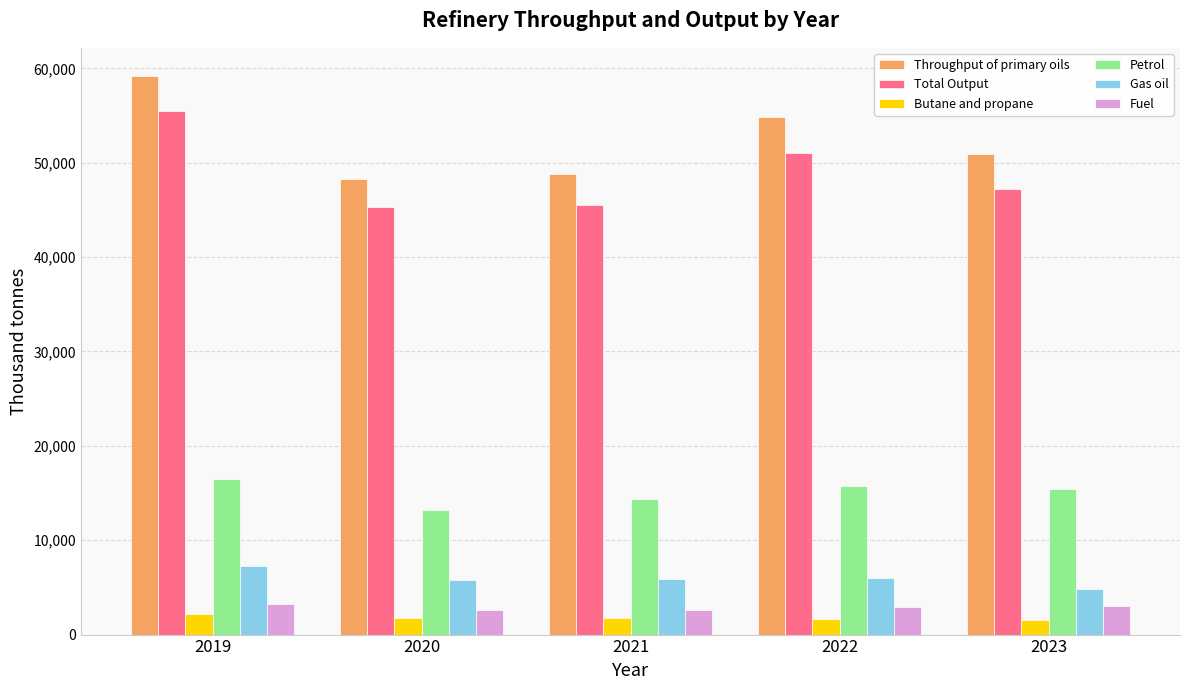

What is the difference between the Fuel values at 2020 and 2022?

291.8